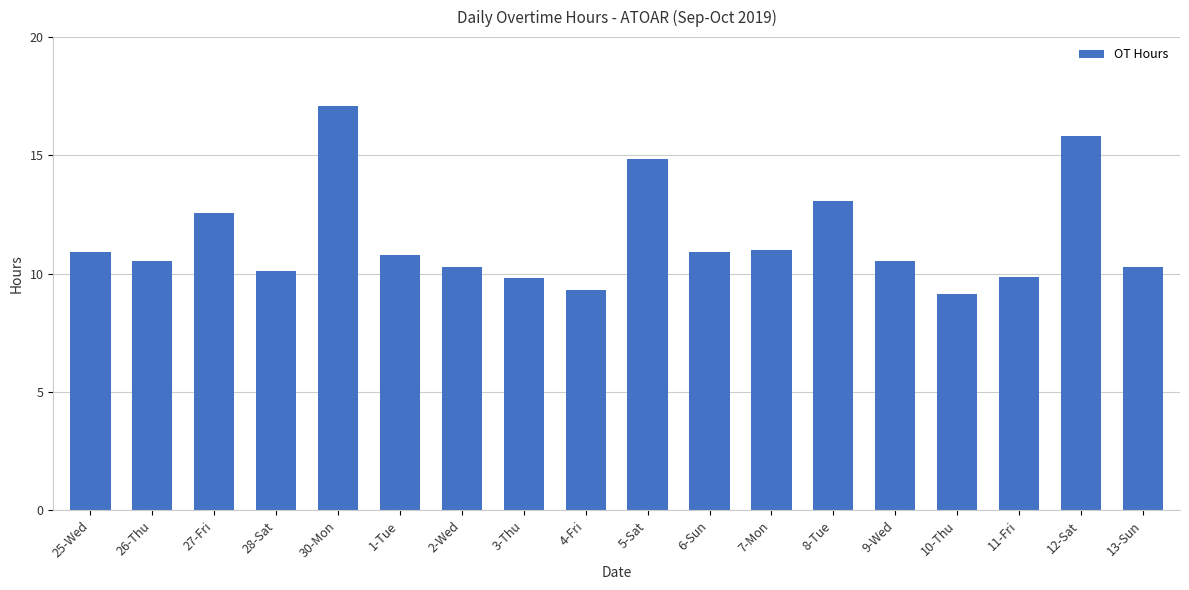

The value at 3-Thu is 16.5. True or false?

False